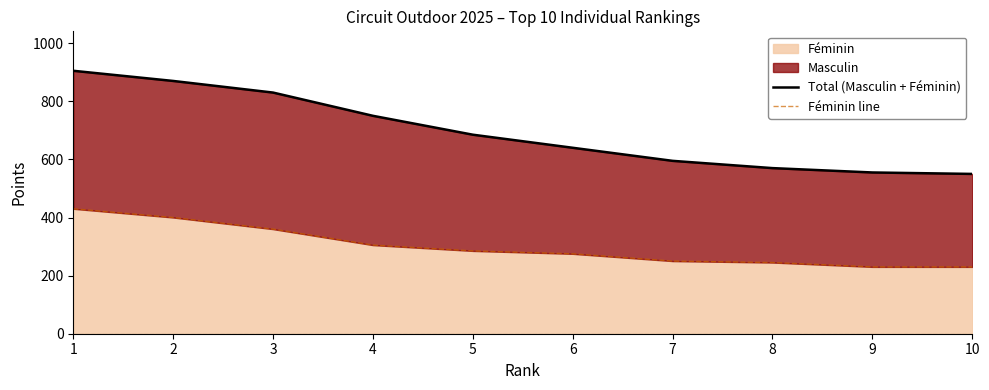

The value of Total (Masculin + Féminin) at 5 is 238. True or false?

False